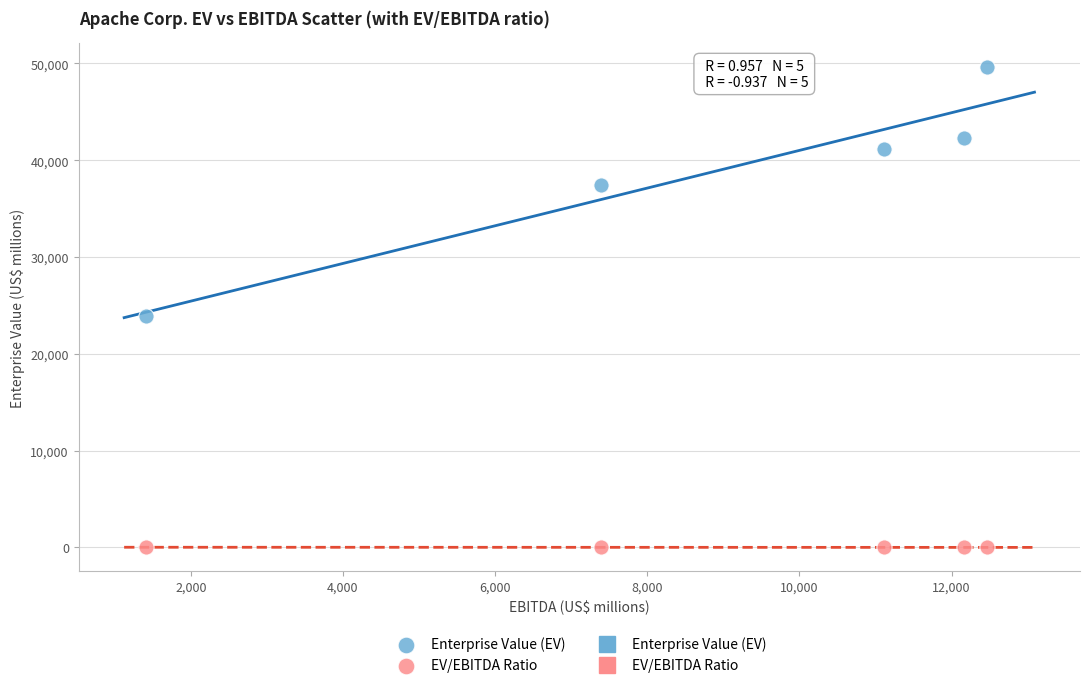

What is the X range (max minus min) for the scatter plot?

11062.0